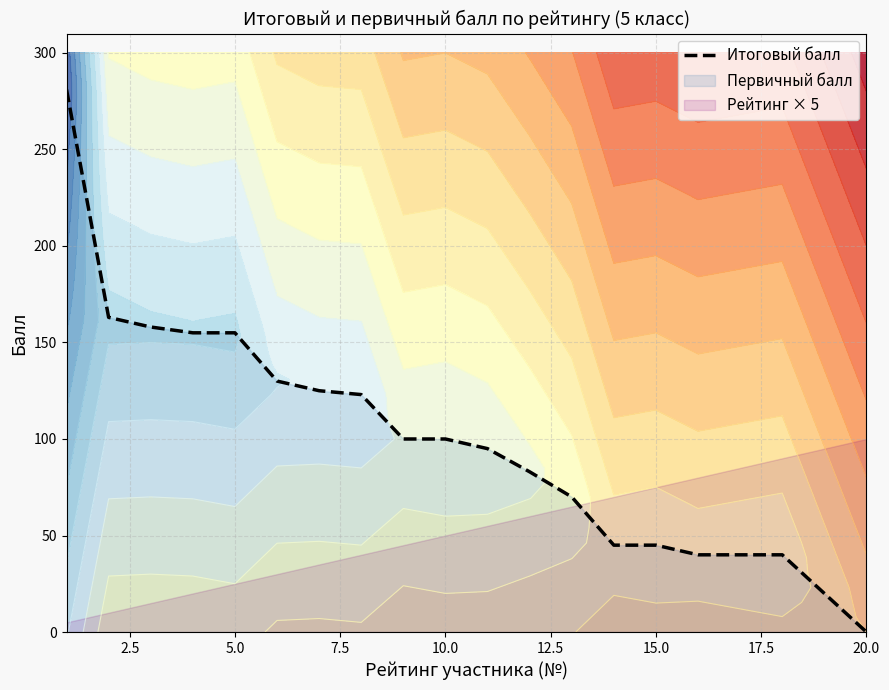

The Итоговый балл series shows 59 at 15.0. True or false?

False